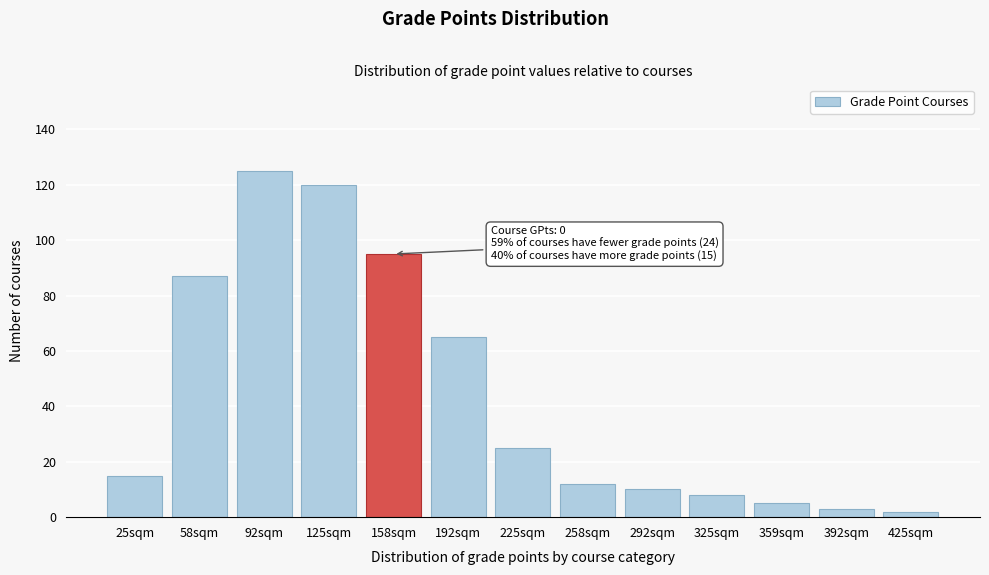

Reading left to right, transcribe all the data shown in this chart.

25sqm=15	58sqm=87	92sqm=125	125sqm=120	158sqm=95	192sqm=65	225sqm=25	258sqm=12	292sqm=10	325sqm=8	359sqm=5	392sqm=3	425sqm=2